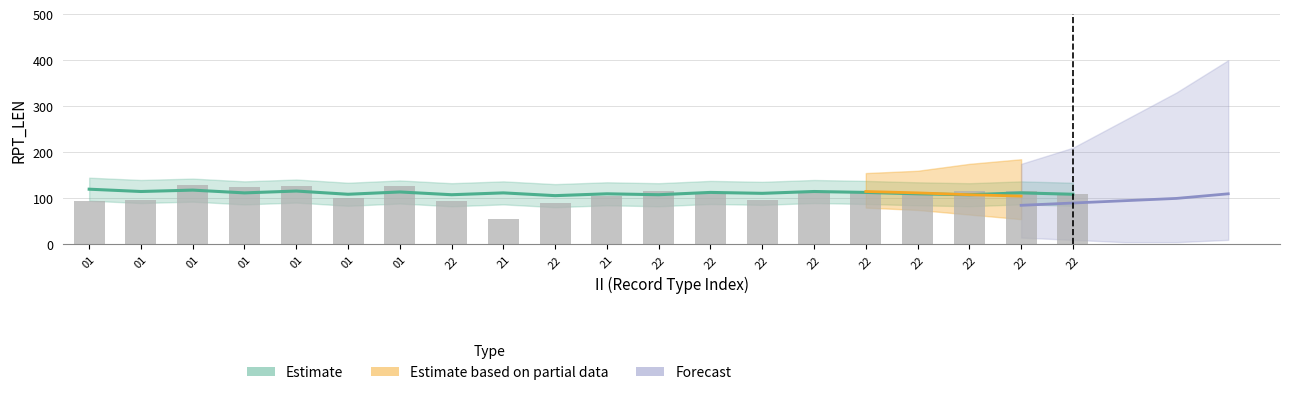

What is the minimum value shown in the chart?

55